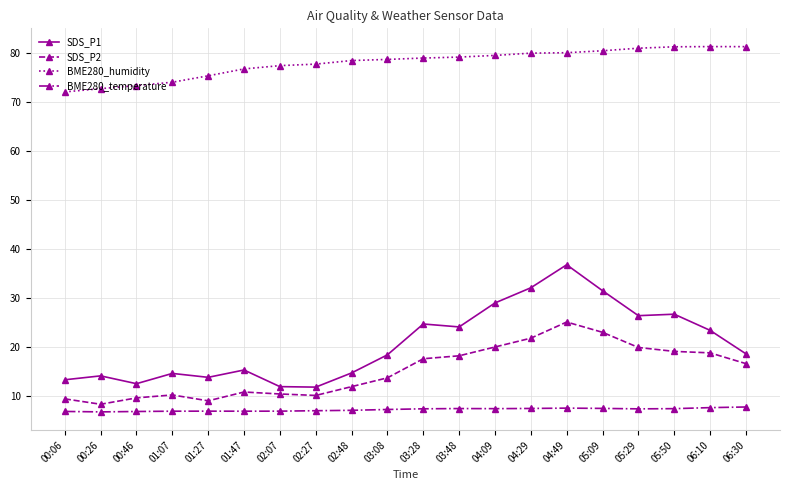

What is the approximate value of BME280_temperature at 02:27?

7.0